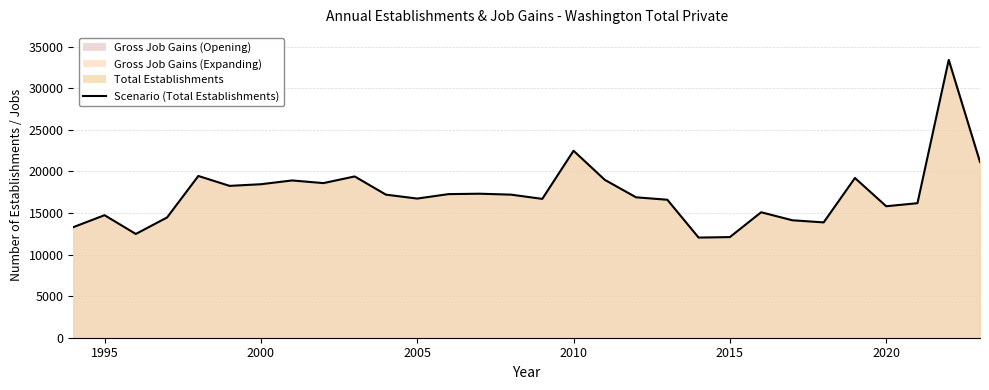

How many interior local valleys (lower than both neighbors) does the data have?

8